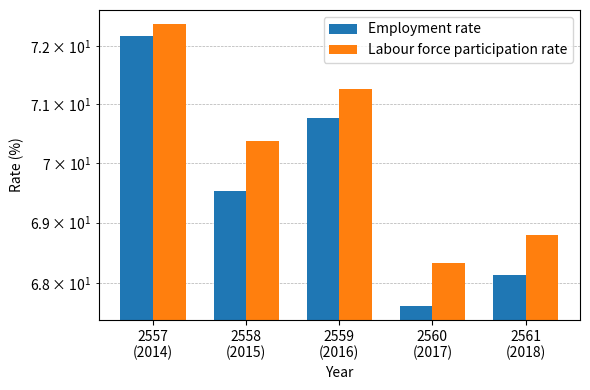

Which series has the largest range (max minus min)?

Employment rate